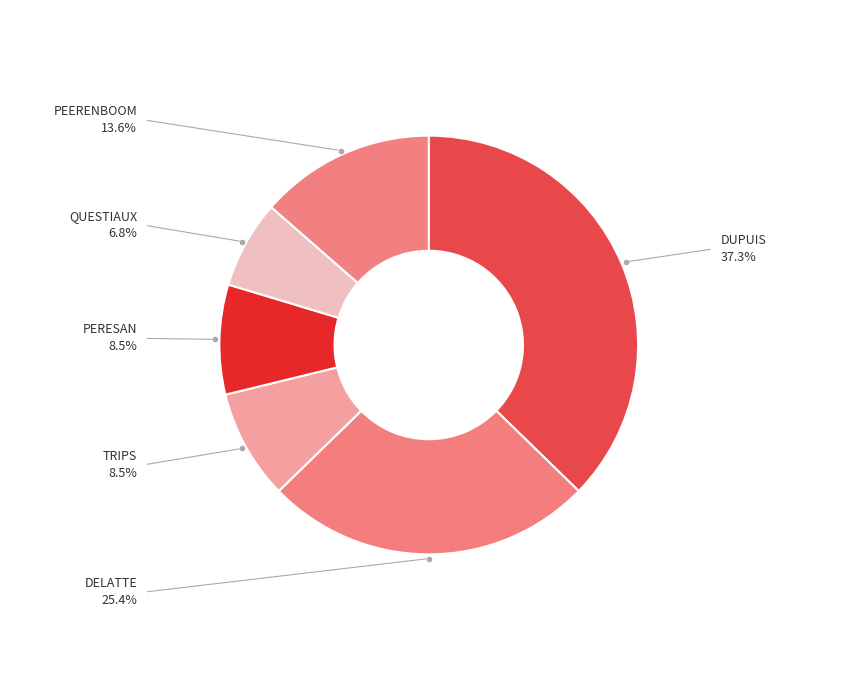

What is the largest slice in the pie chart?

DUPUIS Pierre-Yves